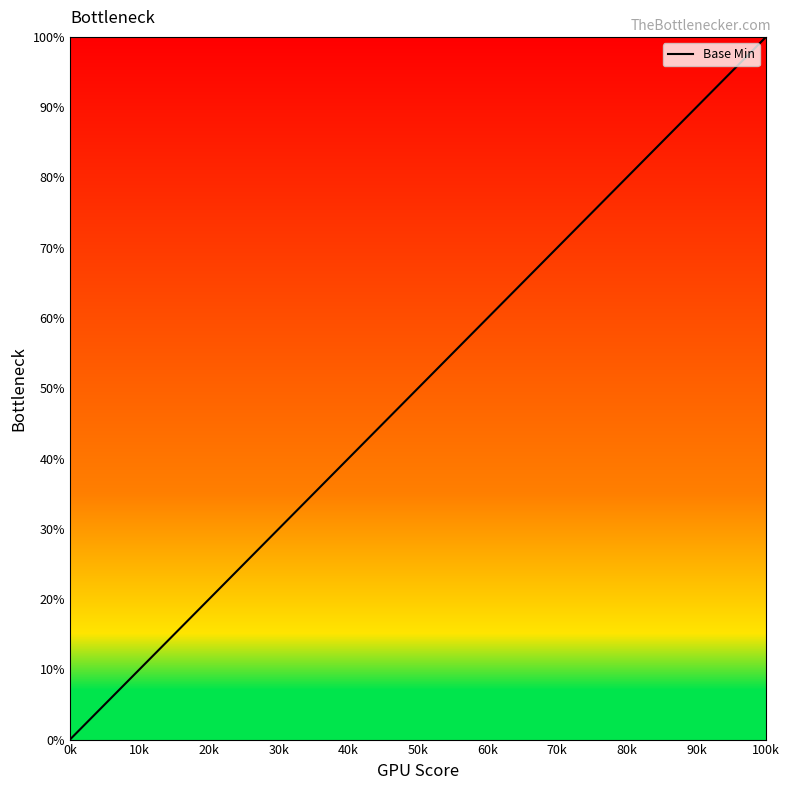

How many values are between 0 and 1?

5